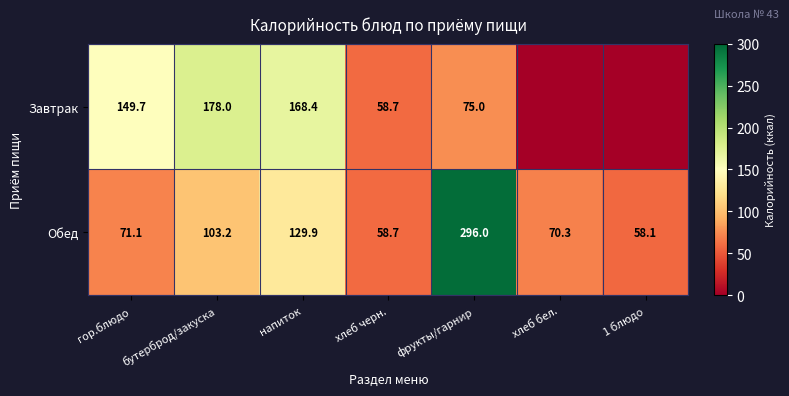

At how many categories does at least one series exceed 211?

1